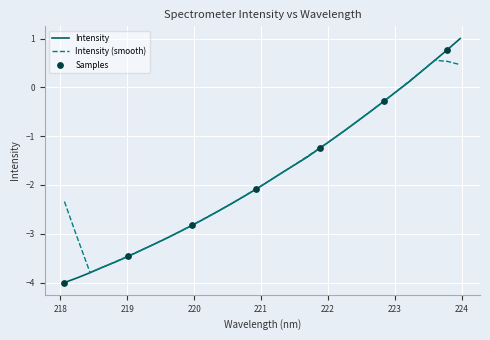

Which series has the largest range (max minus min)?

Intensity